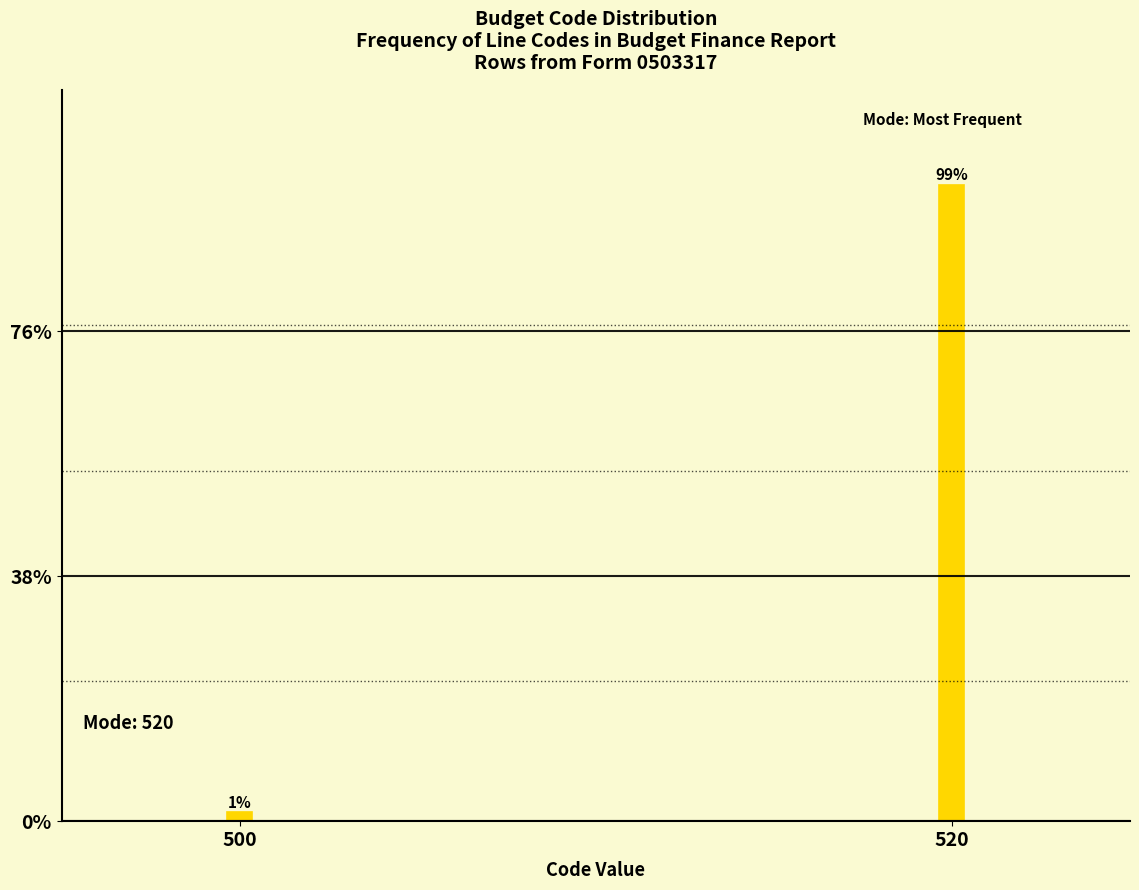

Which category has the highest value across all series?

520